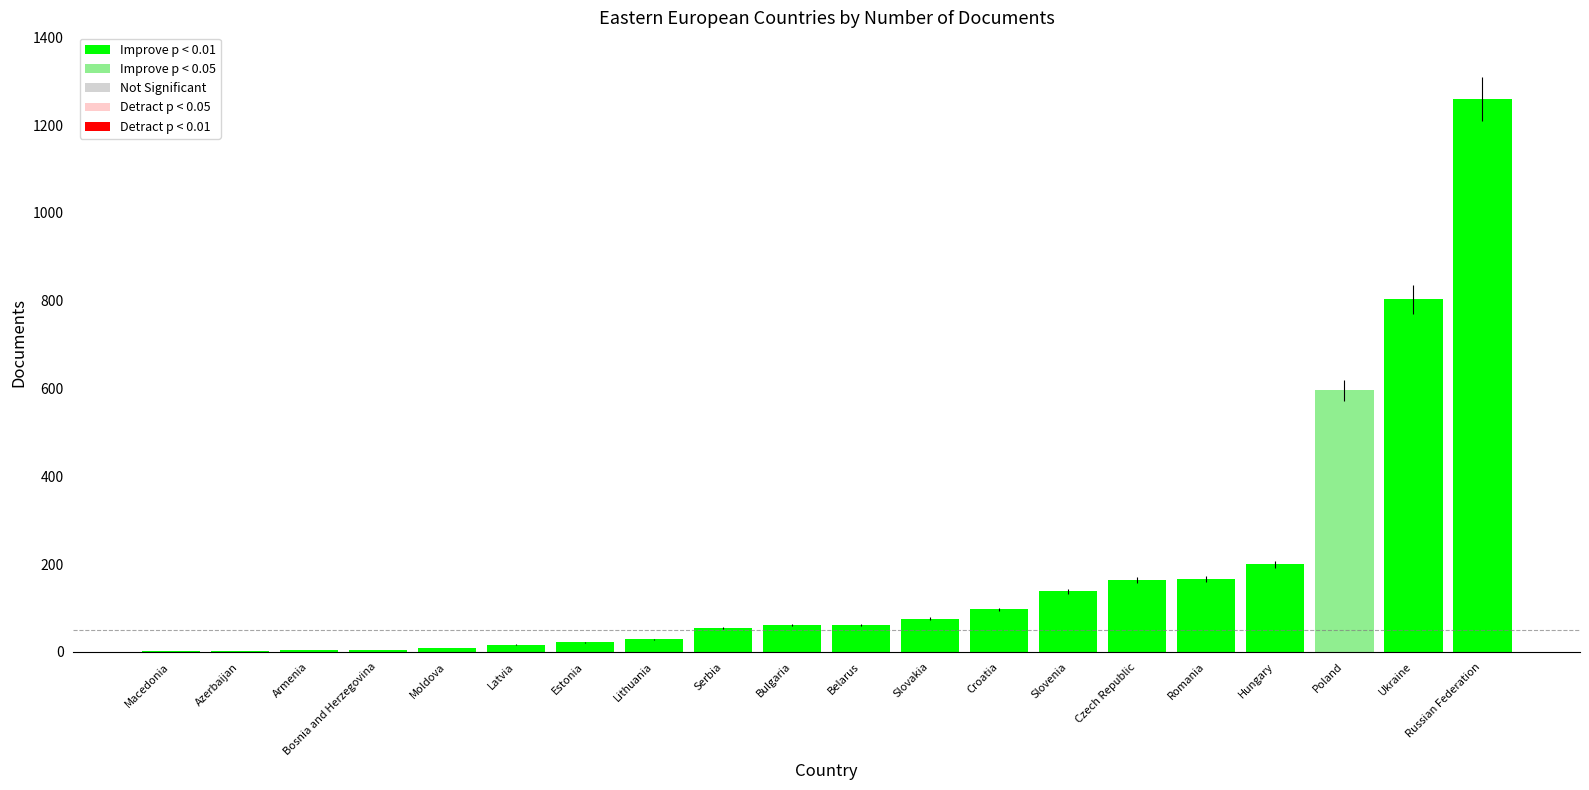

What is the maximum value shown in the chart?

1260